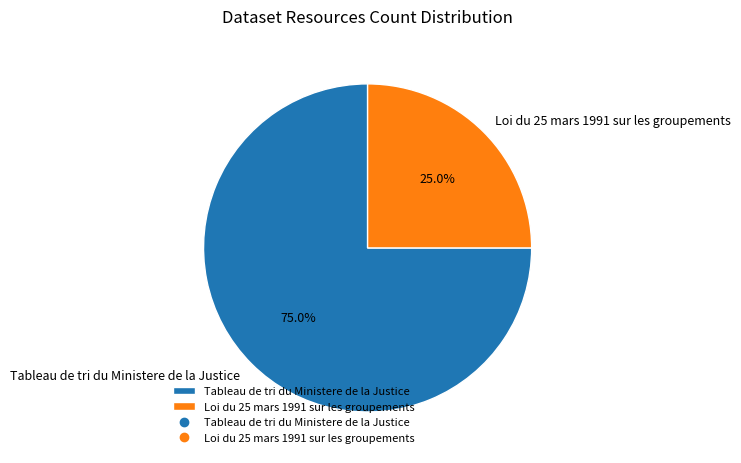

To the nearest percent, what is the difference between the largest and smallest slice percentages?

50%